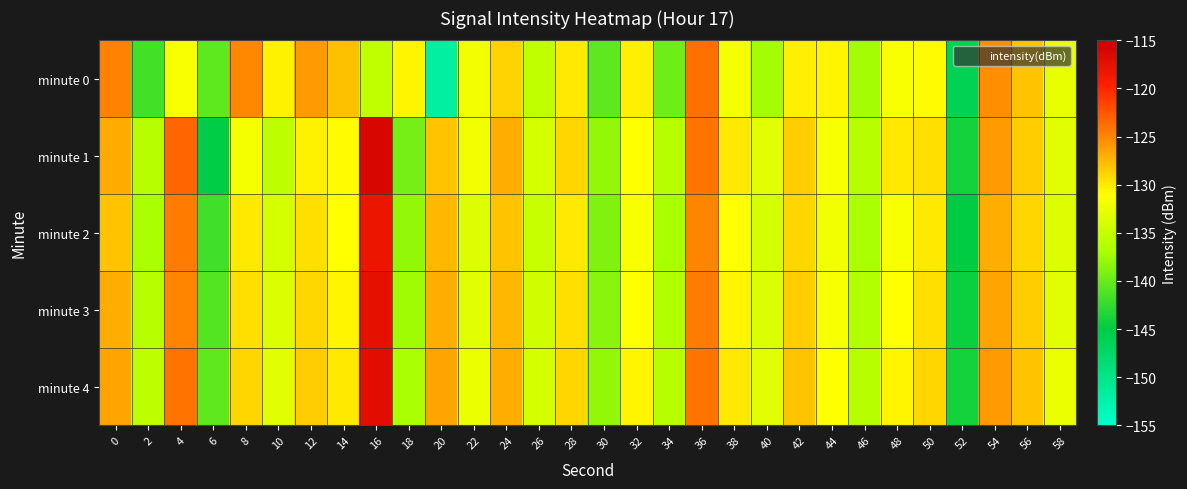

Reading left to right, transcribe all the data shown in this chart.

minute 0: 0=-124.8	2=-141.9	4=-131.5	6=-140.5	8=-125.1	10=-130.3	12=-126.0	14=-127.9	16=-135.4	18=-130.5	20=-151.8	22=-131.9	24=-128.8	26=-135.4	28=-130.0	30=-140.5	32=-130.2	34=-139.8	36=-123.8	38=-131.7	40=-137.2	42=-130.2	44=-130.6	46=-137.3	48=-131.3	50=-130.9	52=-146.1	54=-125.4	56=-128.0	58=-132.6
minute 1: 0=-126.8	2=-136.0	4=-123.3	6=-145.3	8=-131.6	10=-135.5	12=-130.3	14=-130.9	16=-116.2	18=-139.5	20=-128.0	22=-132.0	24=-127.0	26=-134.0	28=-129.0	30=-138.0	32=-131.0	34=-136.0	36=-124.0	38=-130.0	40=-133.0	42=-128.5	44=-131.5	46=-136.0	48=-130.0	50=-129.5	52=-144.0	54=-126.0	56=-128.5	58=-133.0
minute 2: 0=-128.0	2=-137.0	4=-124.5	6=-142.0	8=-130.0	10=-134.0	12=-129.5	14=-131.0	16=-118.0	18=-138.0	20=-127.5	22=-133.5	24=-128.0	26=-135.0	28=-130.0	30=-139.0	32=-131.5	34=-137.0	36=-125.0	38=-131.0	40=-134.0	42=-129.0	44=-132.0	46=-137.0	48=-131.5	50=-130.0	52=-145.0	54=-127.0	56=-129.0	58=-133.5
minute 3: 0=-127.0	2=-136.0	4=-125.0	6=-141.0	8=-129.5	10=-133.5	12=-129.0	14=-130.5	16=-117.5	18=-137.5	20=-127.0	22=-133.0	24=-127.5	26=-134.5	28=-129.5	30=-138.5	32=-131.0	34=-136.5	36=-124.5	38=-130.5	40=-133.5	42=-128.5	44=-131.5	46=-136.5	48=-131.0	50=-129.5	52=-144.5	54=-126.5	56=-128.5	58=-133.0
minute 4: 0=-126.5	2=-135.5	4=-124.0	6=-140.5	8=-129.0	10=-133.0	12=-128.5	14=-130.0	16=-117.0	18=-137.0	20=-126.5	22=-132.5	24=-127.0	26=-134.0	28=-129.0	30=-138.0	32=-130.5	34=-136.0	36=-124.0	38=-130.0	40=-133.0	42=-128.0	44=-131.0	46=-136.0	48=-130.5	50=-129.0	52=-144.0	54=-126.0	56=-128.0	58=-132.5